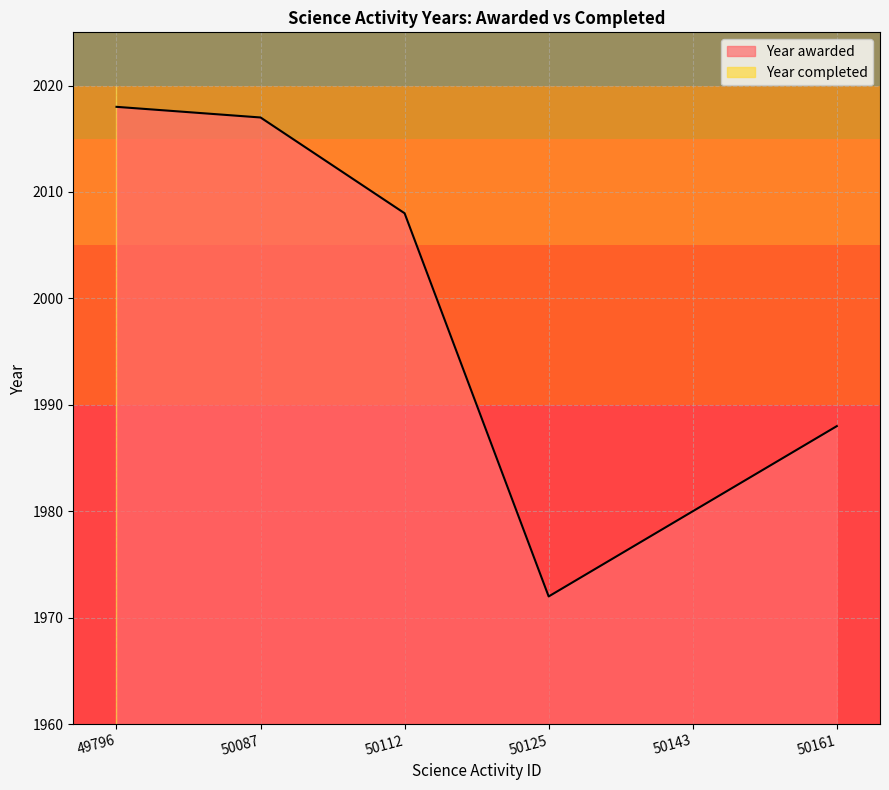

Between 50161 and 50087, which is larger?

50087